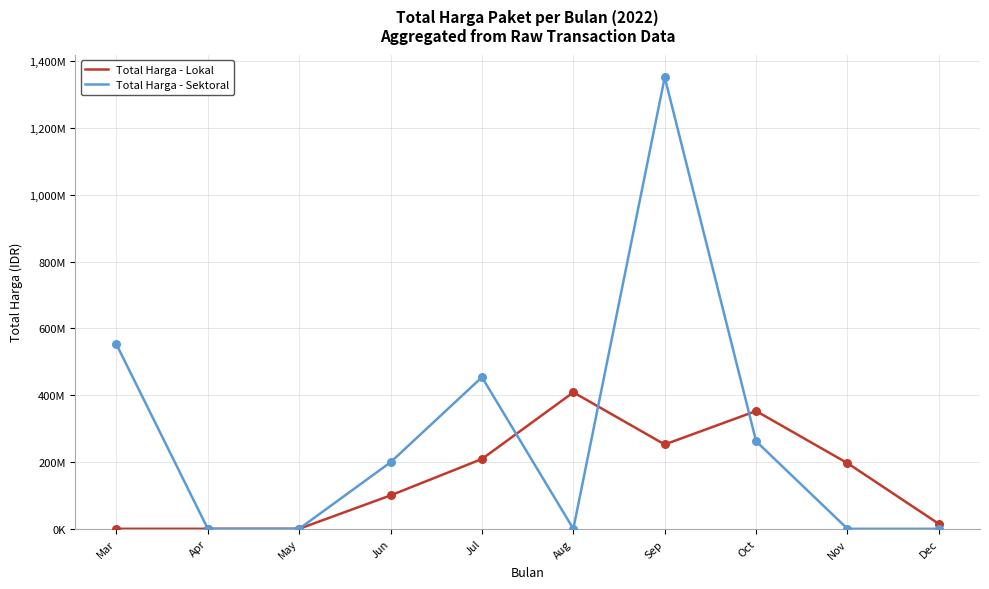

Is the value of Total Harga - Sektoral at Oct greater than the value of Total Harga - Lokal at Sep?

Yes